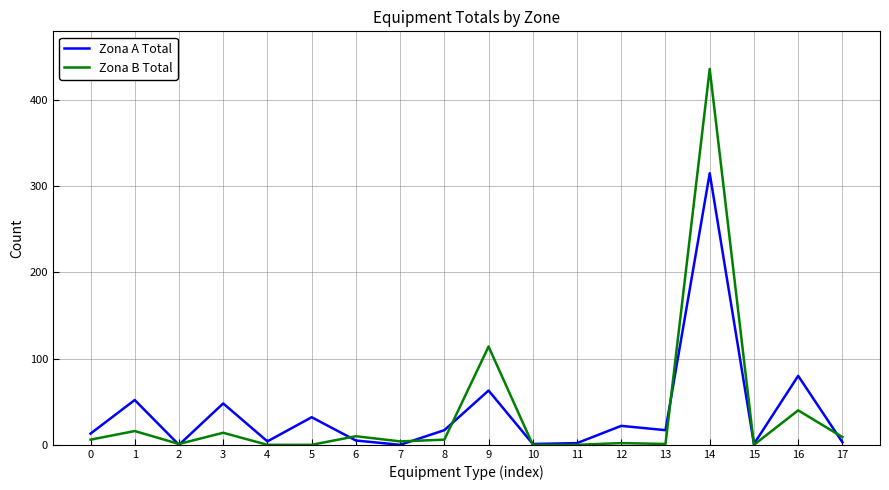

Where is Zona B Total nearest to the value 218?

9